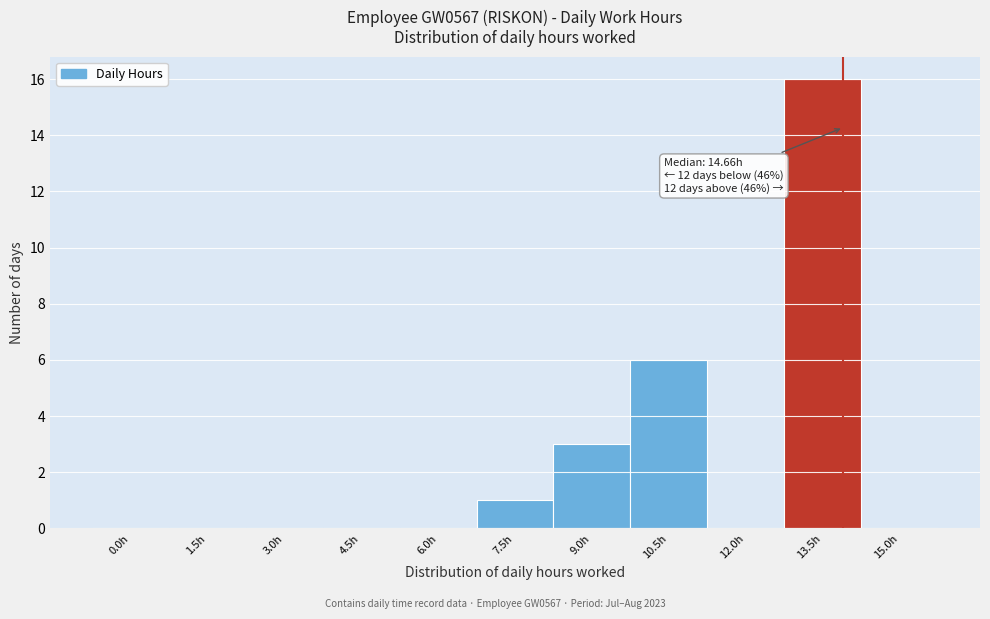

Reading left to right, extract all data points from this chart.

0.0h=0	1.5h=0	3.0h=0	4.5h=0	6.0h=0	7.5h=1	9.0h=3	10.5h=6	12.0h=0	13.5h=16	15.0h=0